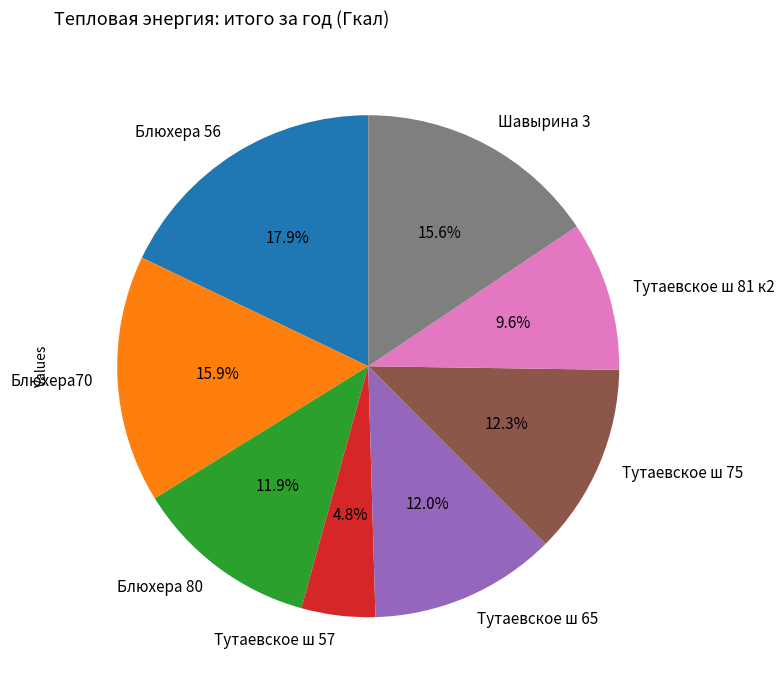

Combined, what portion of the pie is Тутаевское ш 57 and Тутаевское ш 65?

16.8%